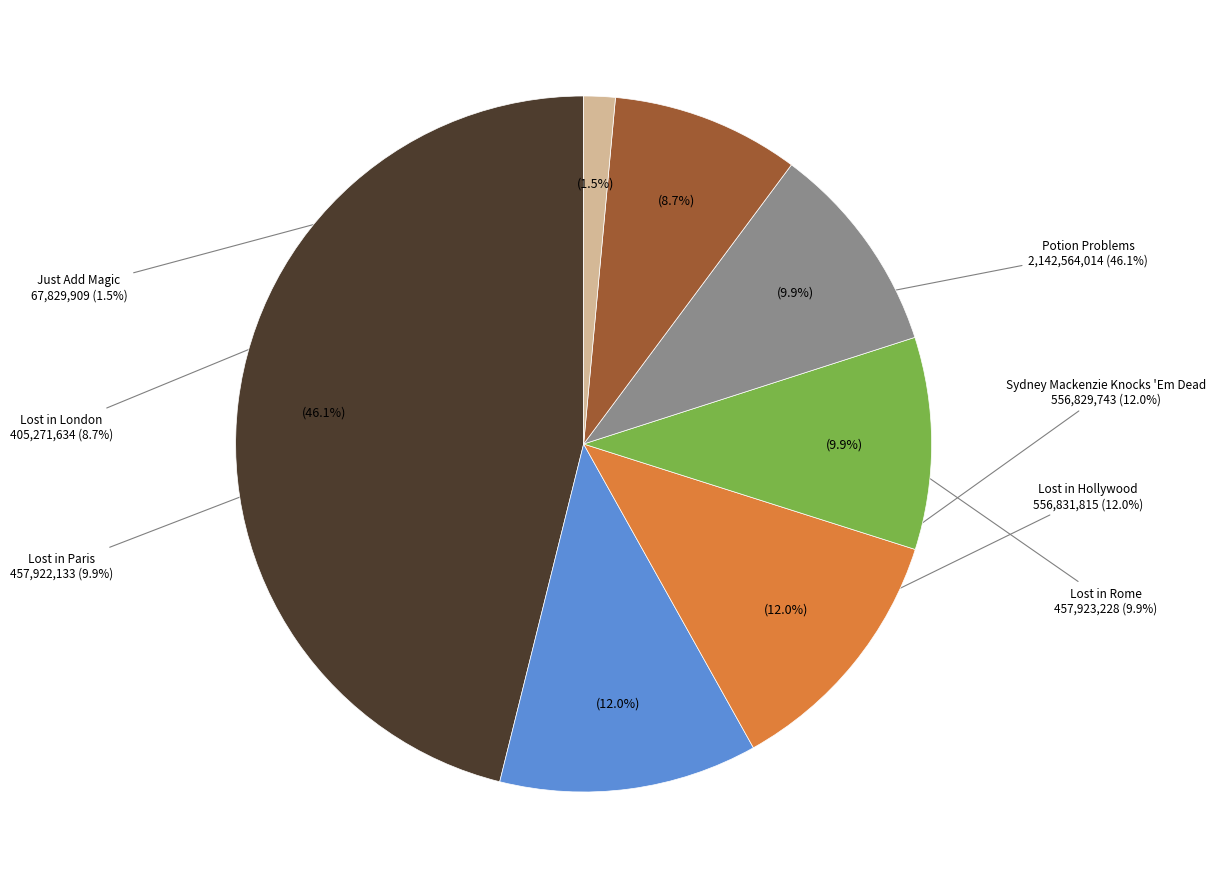

To the nearest percent, what is the difference between the largest and smallest slice percentages?

45%